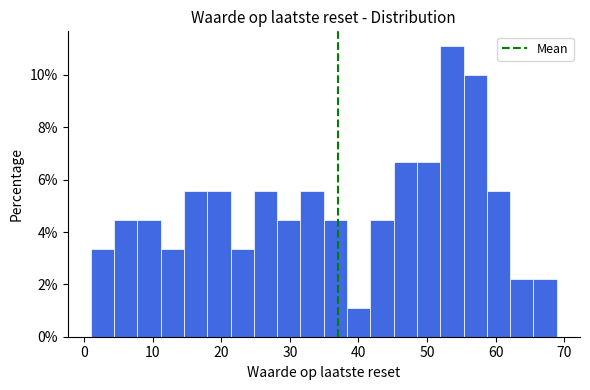

Around what value on the x-axis is the tallest bar? Give the approximate position of its centre, as read against the axis.

54